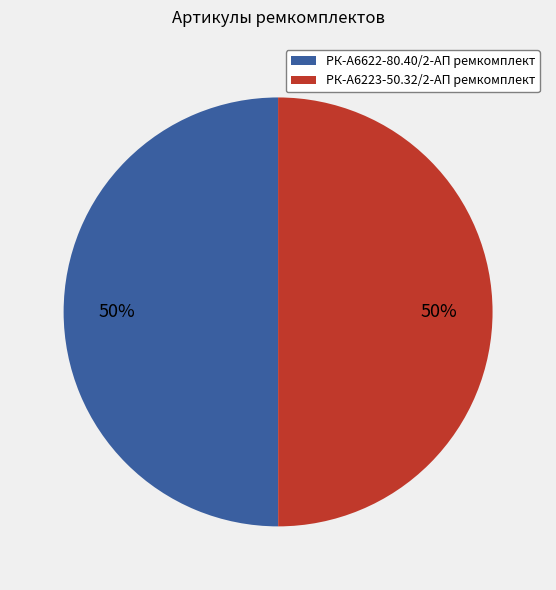

Count the number of slices in the pie.

2